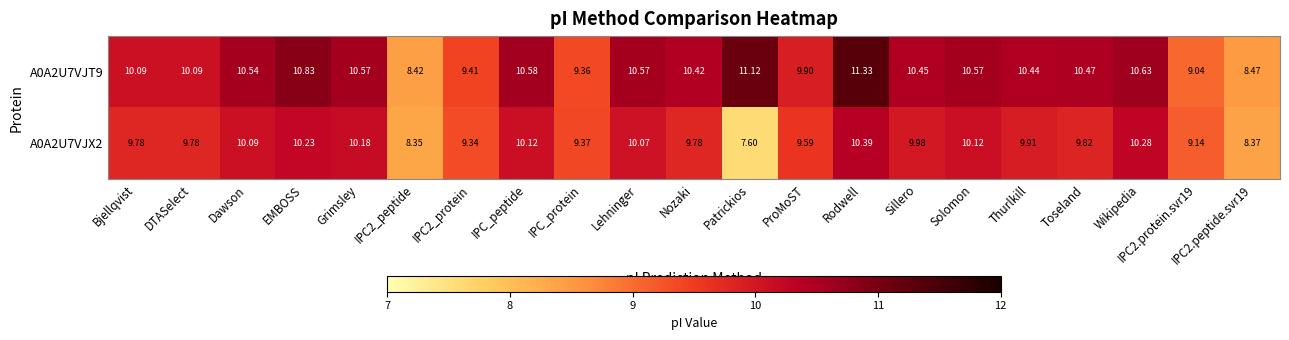

How many distinct data groups are displayed?

2